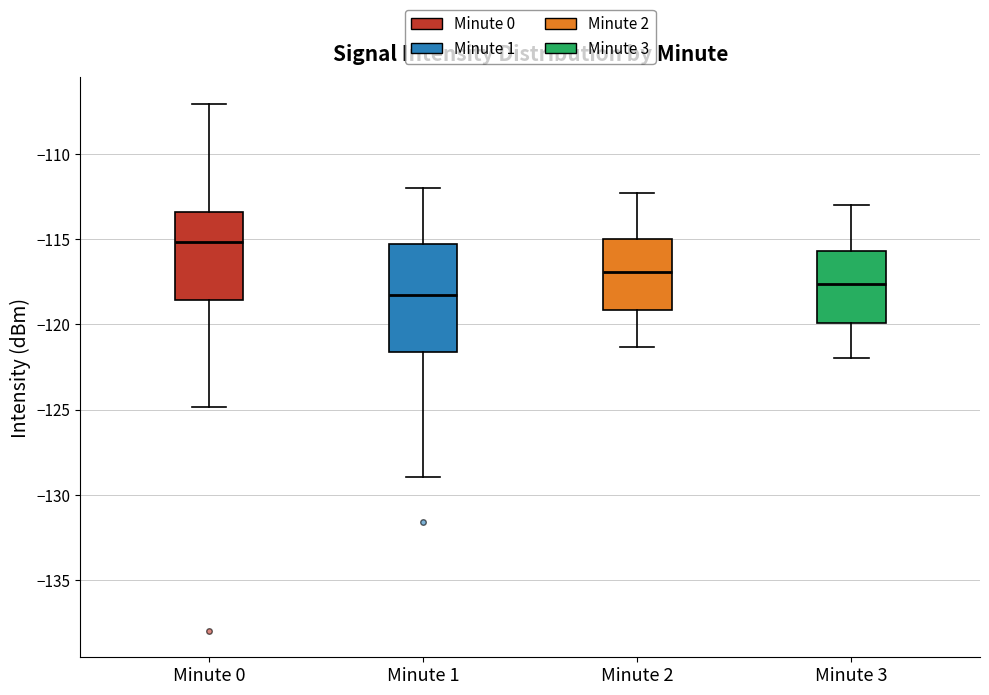

Which box's median line is the lowest?

Minute 1